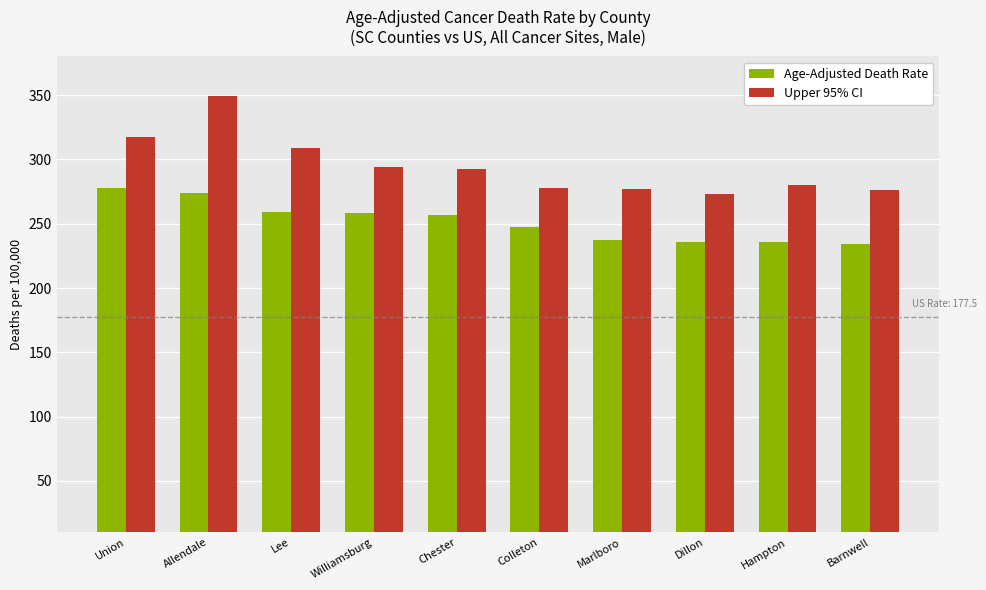

What is the smallest value displayed?

234.2